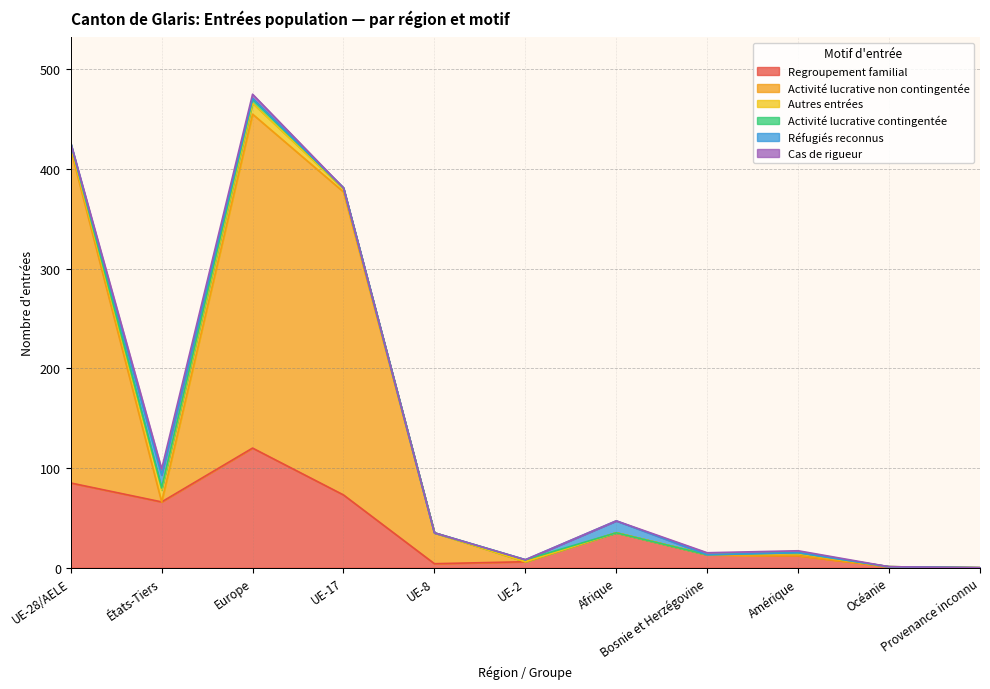

Is it true that Activité lucrative contingentée equals 2 at États-Tiers?

True